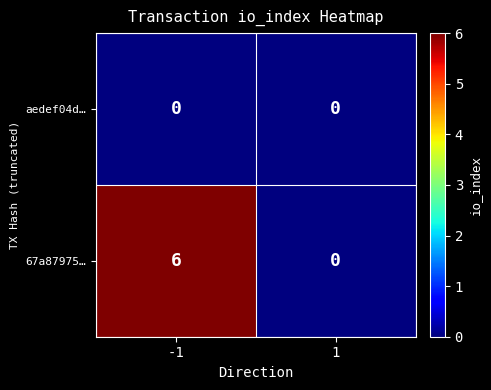

What is the average value of the 67a87975… series?

3